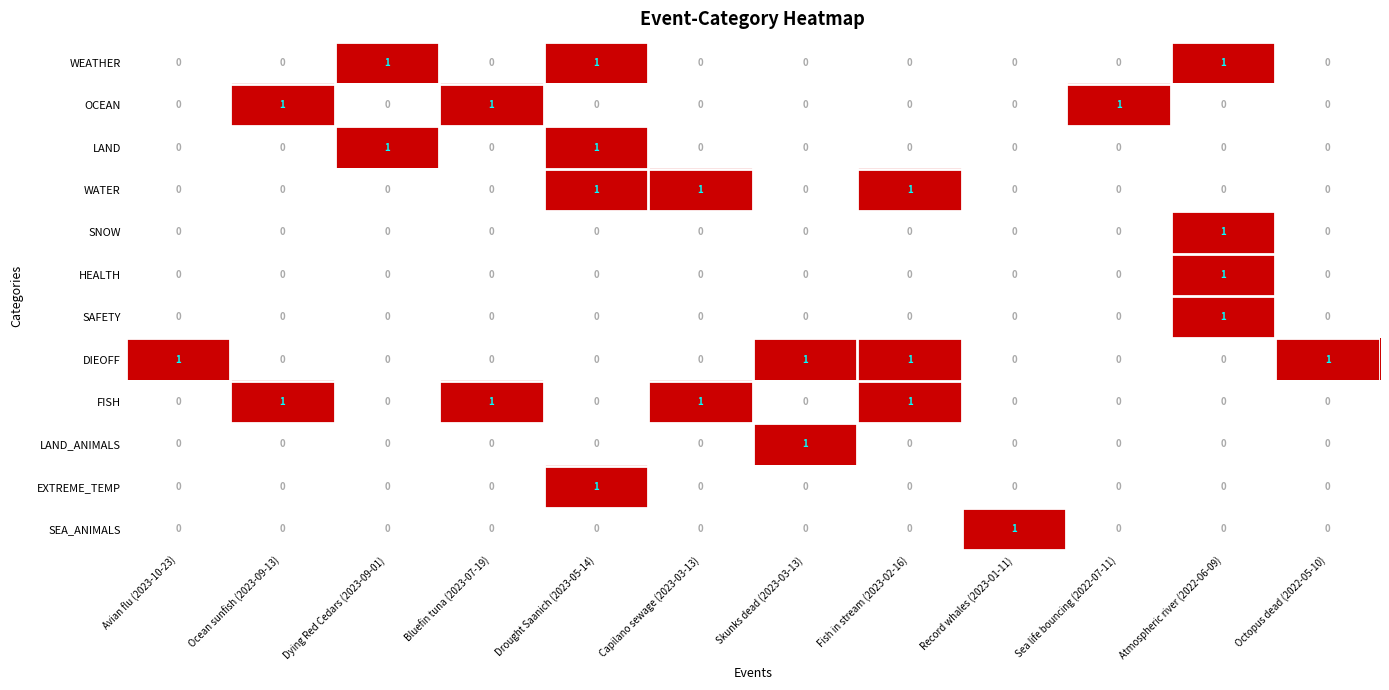

At how many categories does at least one series exceed 0?

12